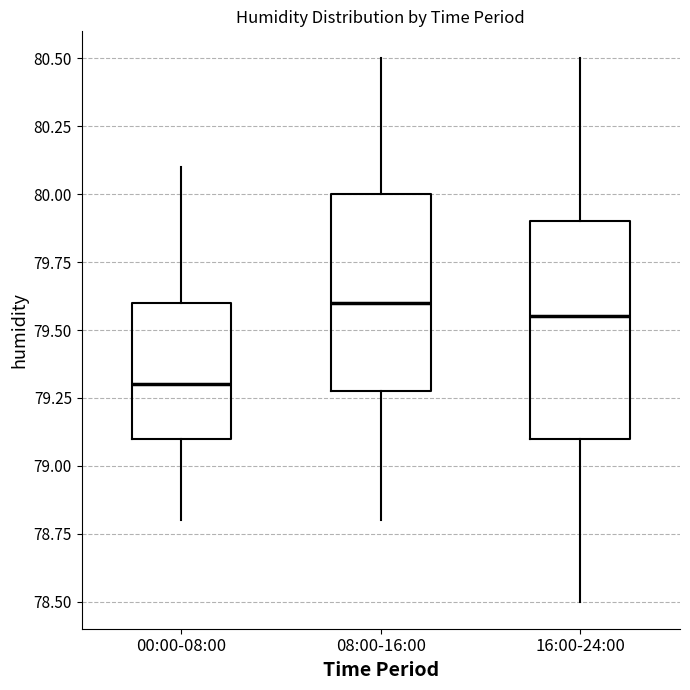

Which box is the tallest, from its lower edge to its upper edge?

16:00-24:00